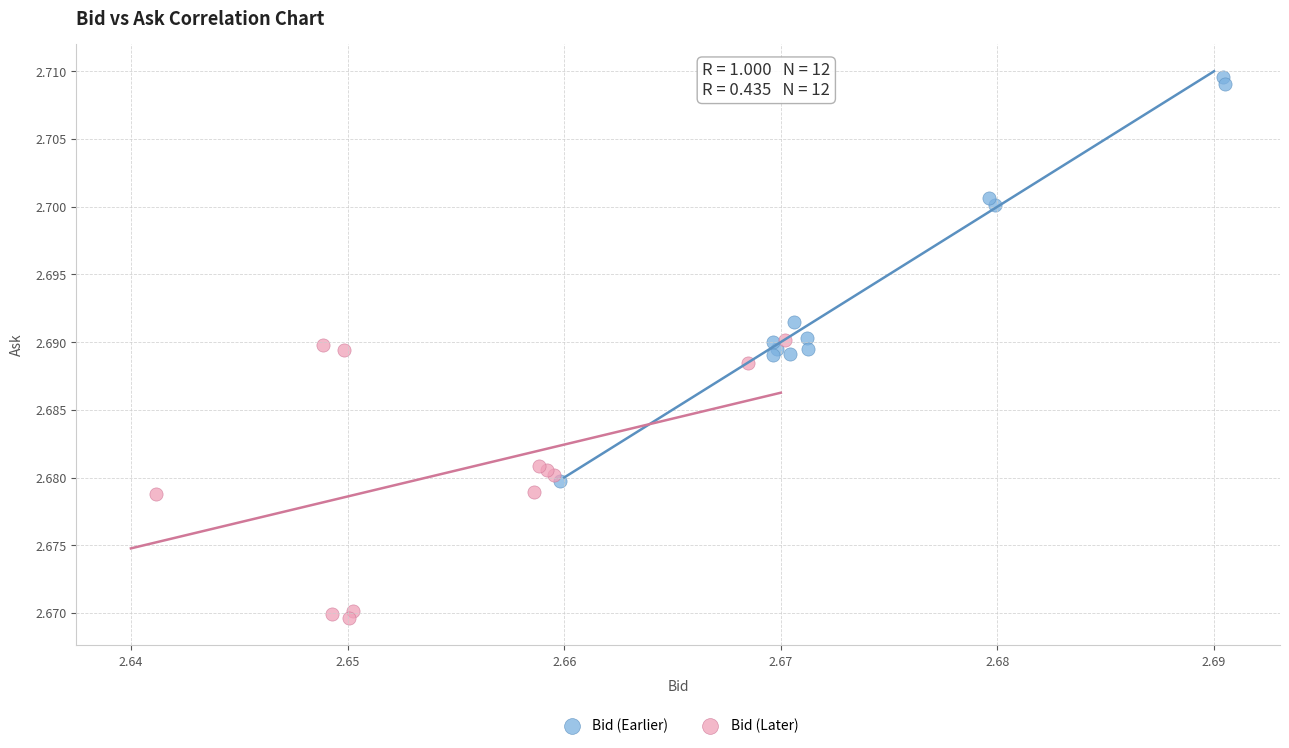

Which series reaches the maximum Y coordinate?

Bid (Earlier)